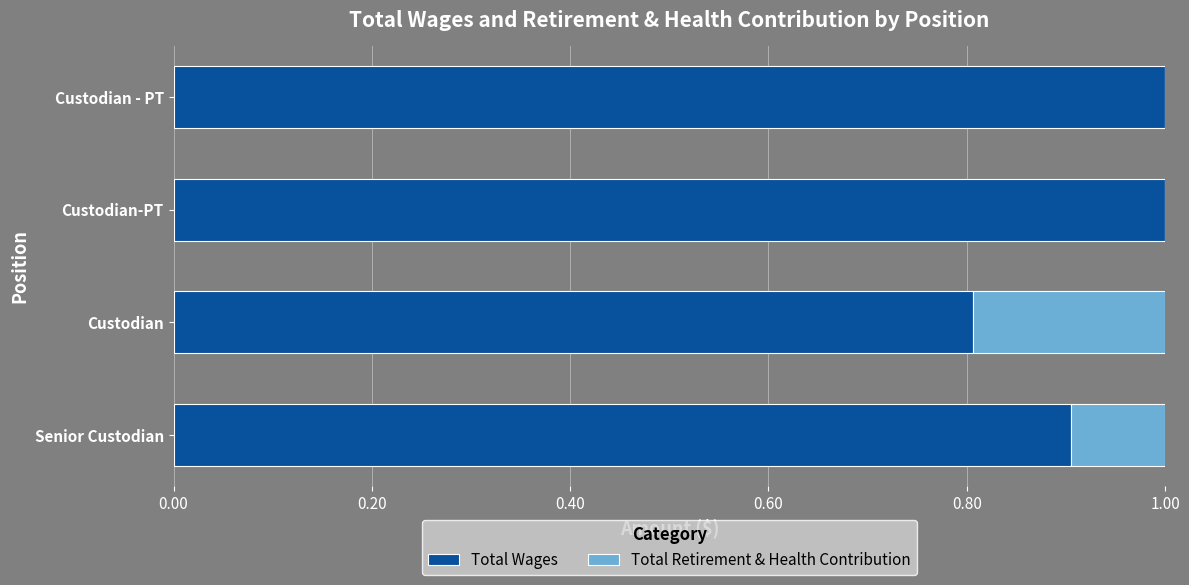

What is the total value across all series at Custodian?

1.0